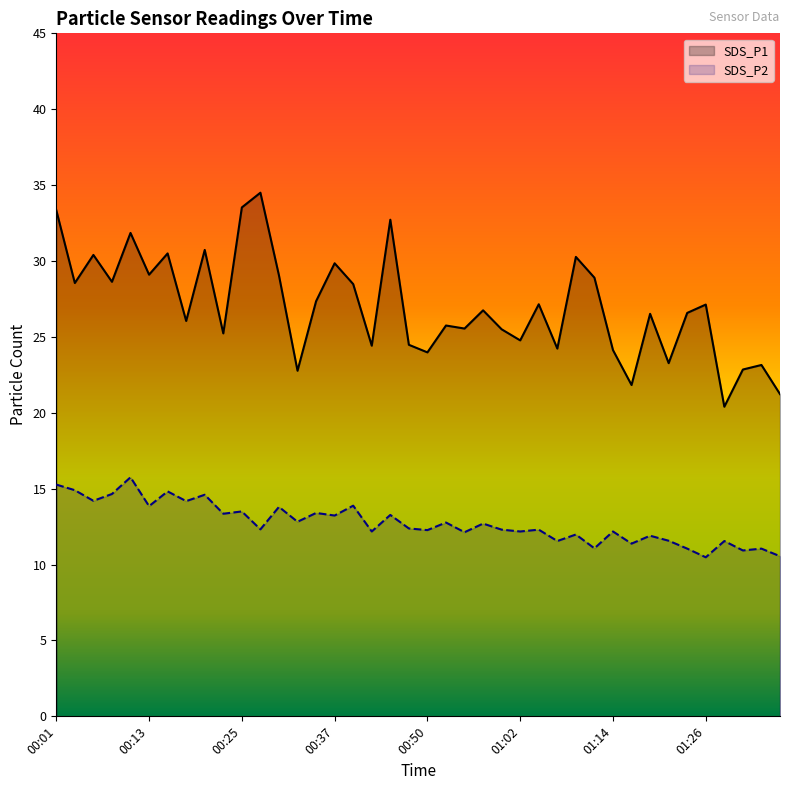

Between 00:15 and 00:35, which series saw the biggest shift?

SDS_P1